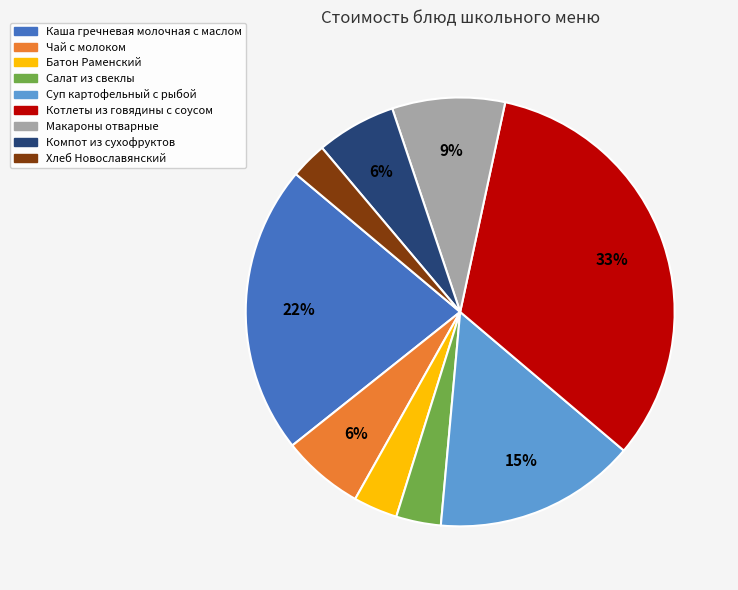

To the nearest percent, what is the combined percentage of Батон Раменский and Макароны отварные?

12%